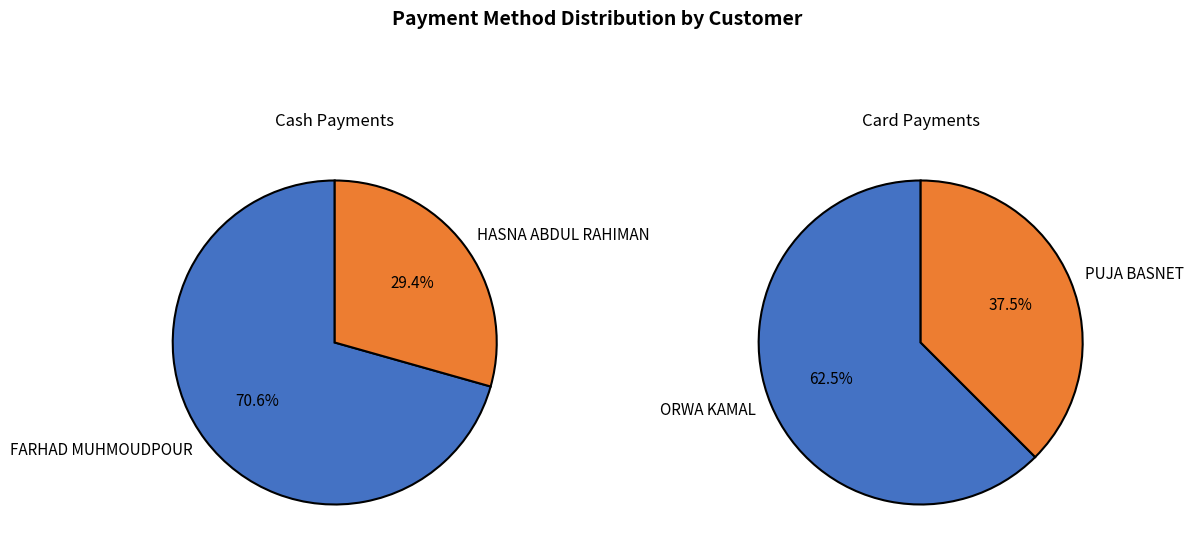

Which series has the largest range (max minus min)?

Cash